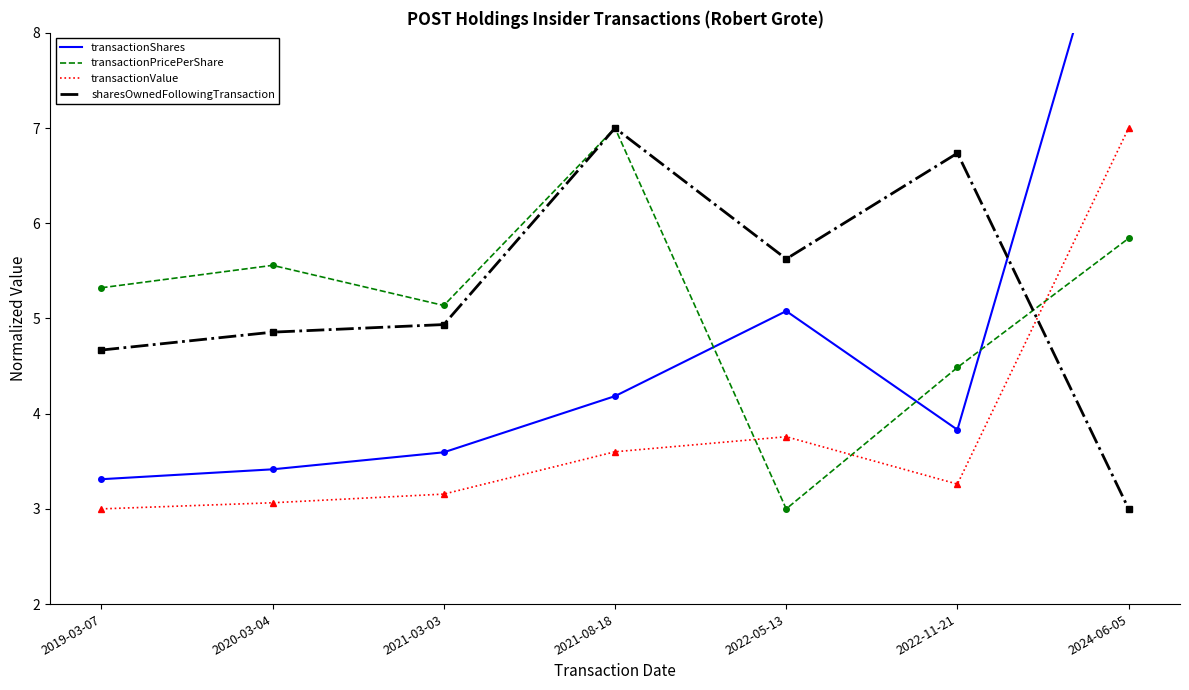

How many interior local peaks does the transactionValue series have?

1